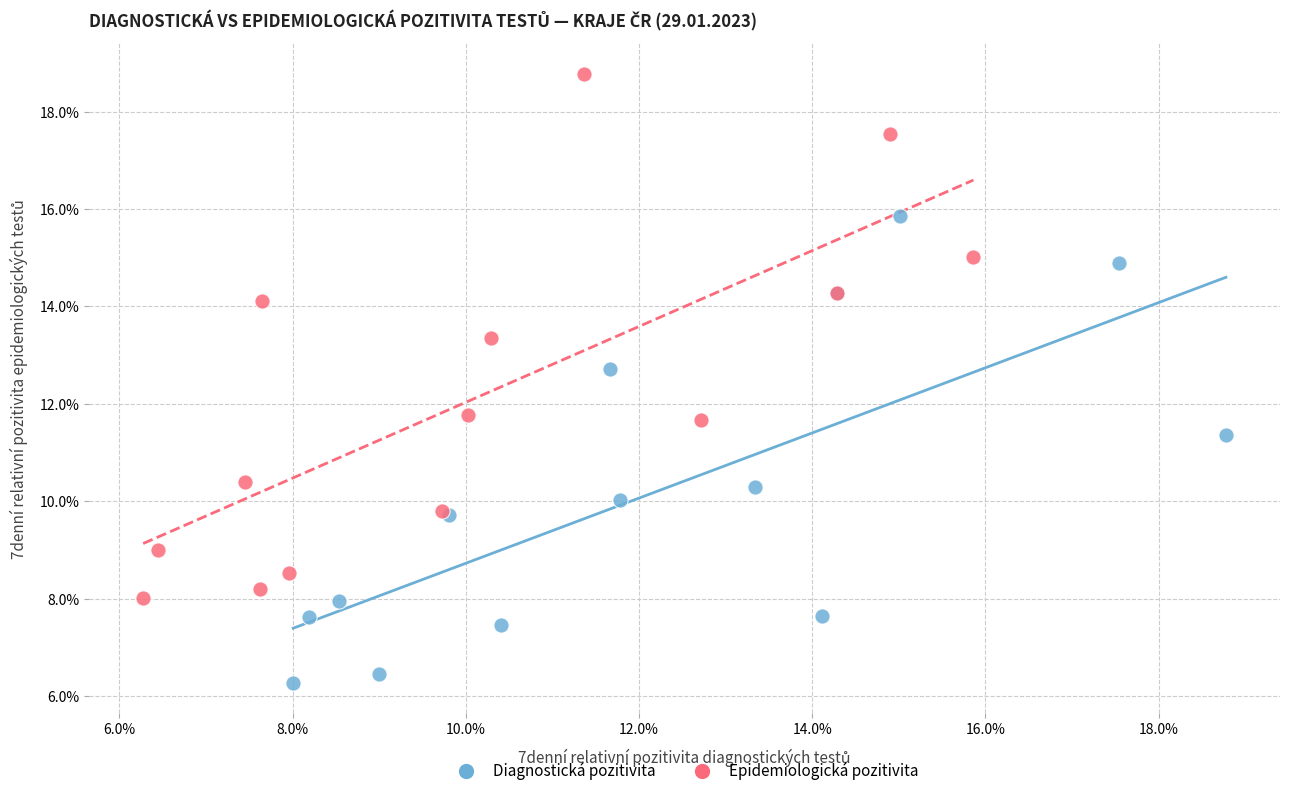

What are all the series names shown in the legend?

Diagnostická pozitivita, Epidemiologická pozitivita